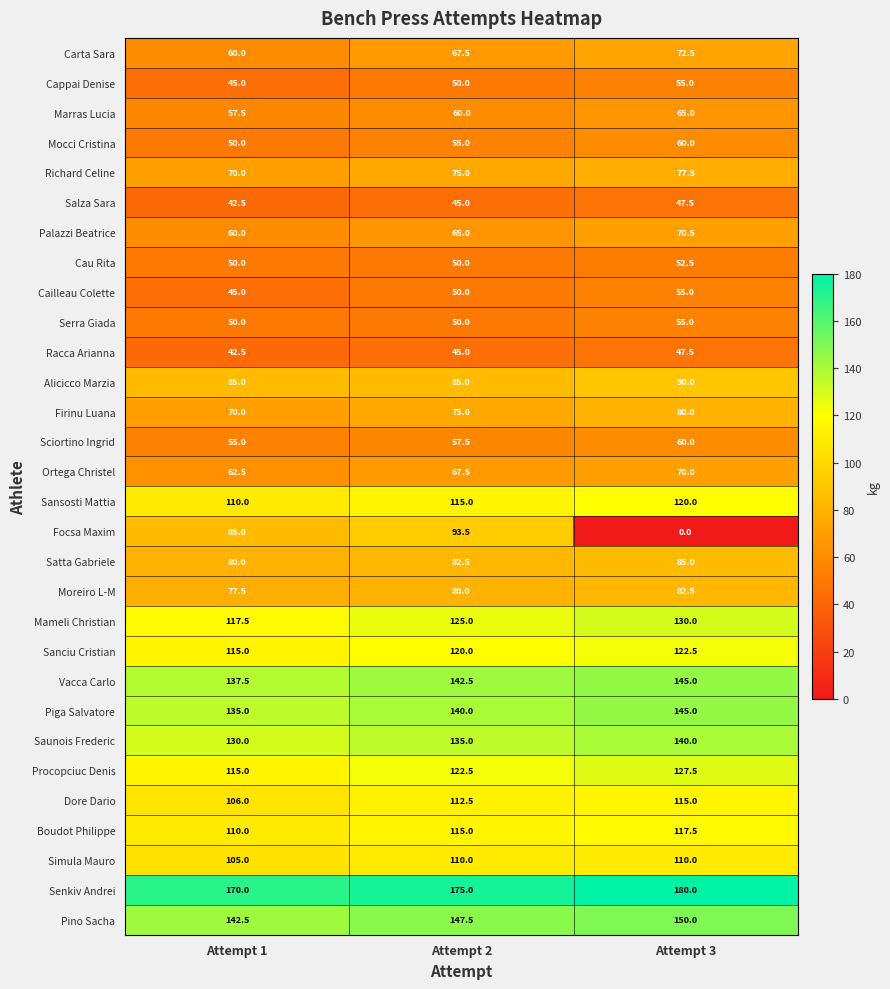

How many data points does each series have?

3